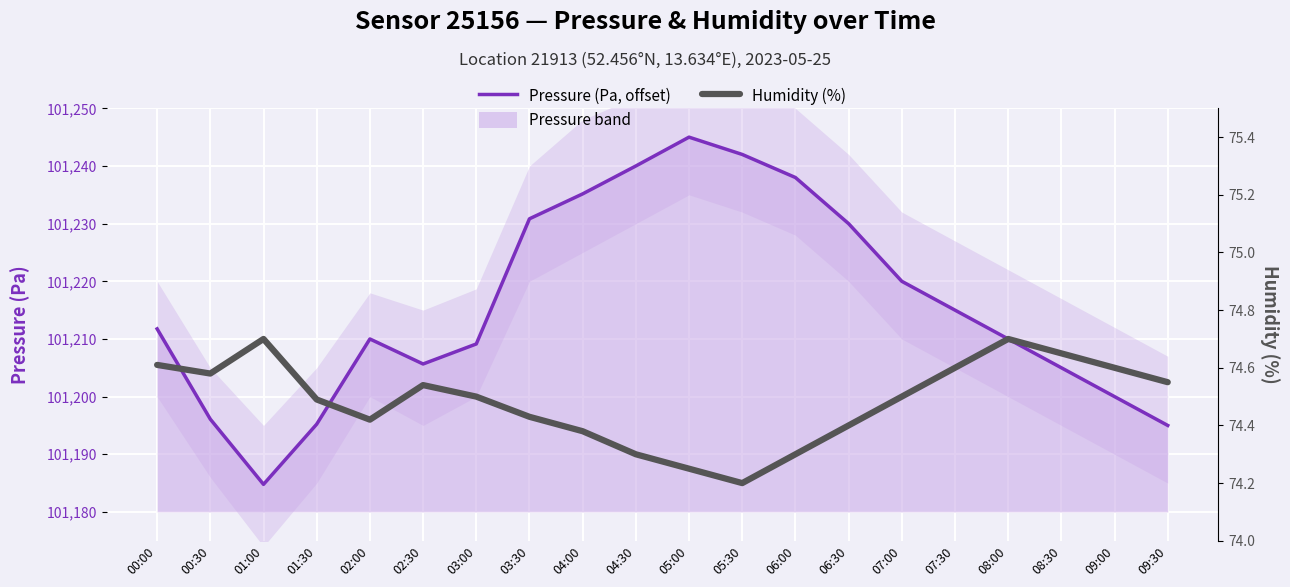

Where is the first local maximum for Humidity (%)?

01:00